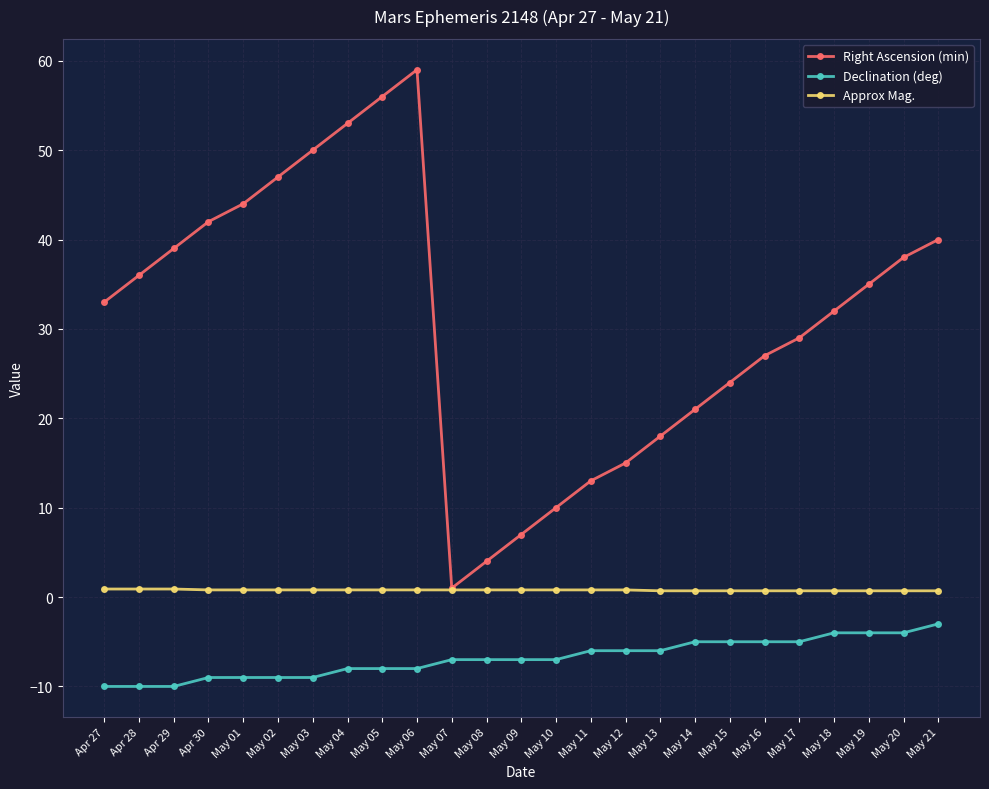

What is the value of the Right Ascension (min) point at the 19th from the left?

24.0